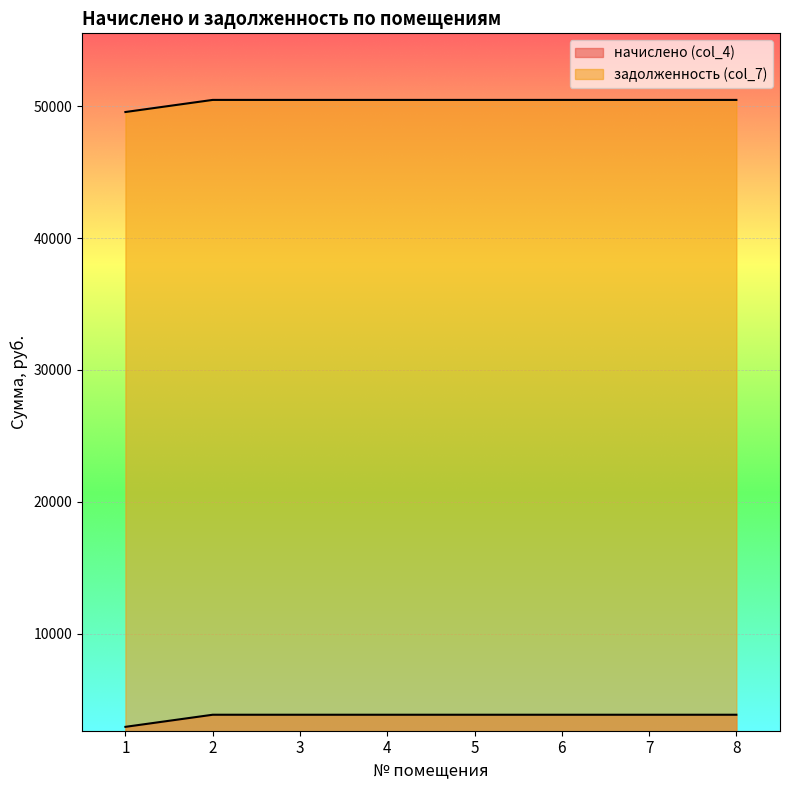

How many lines are shown in the chart?

2